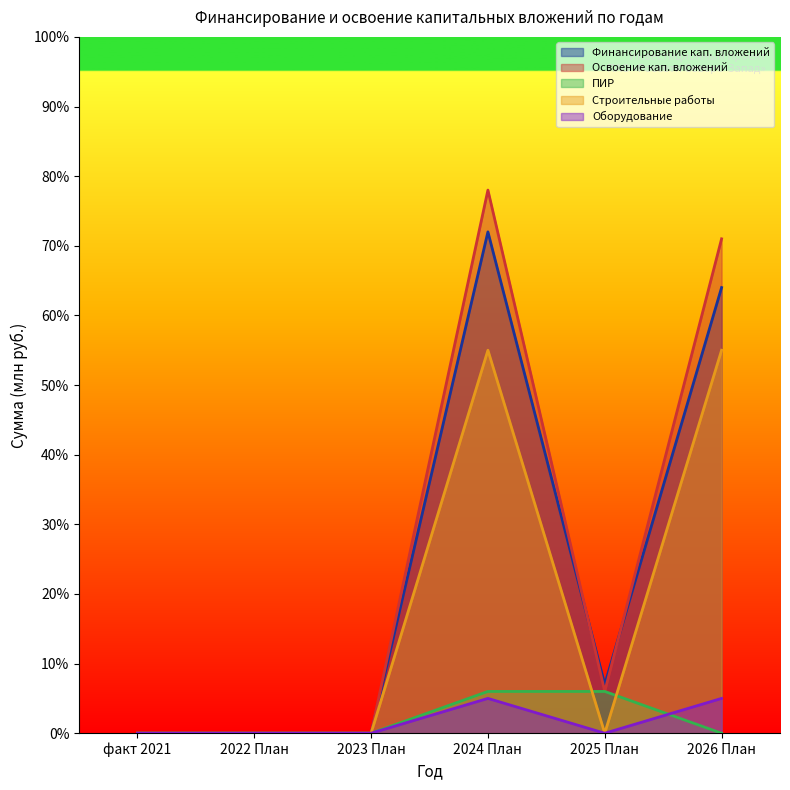

Which series has the largest range (max minus min)?

Освоение кап. вложений